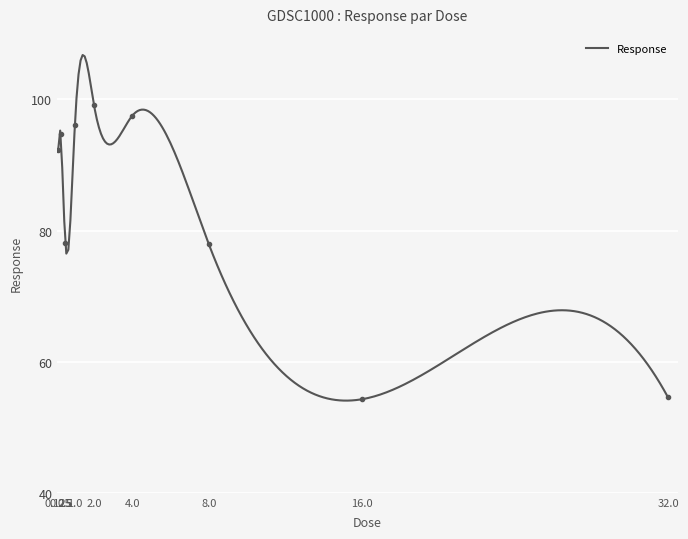

Which has a higher value, 0.25 or 16.0?

0.25